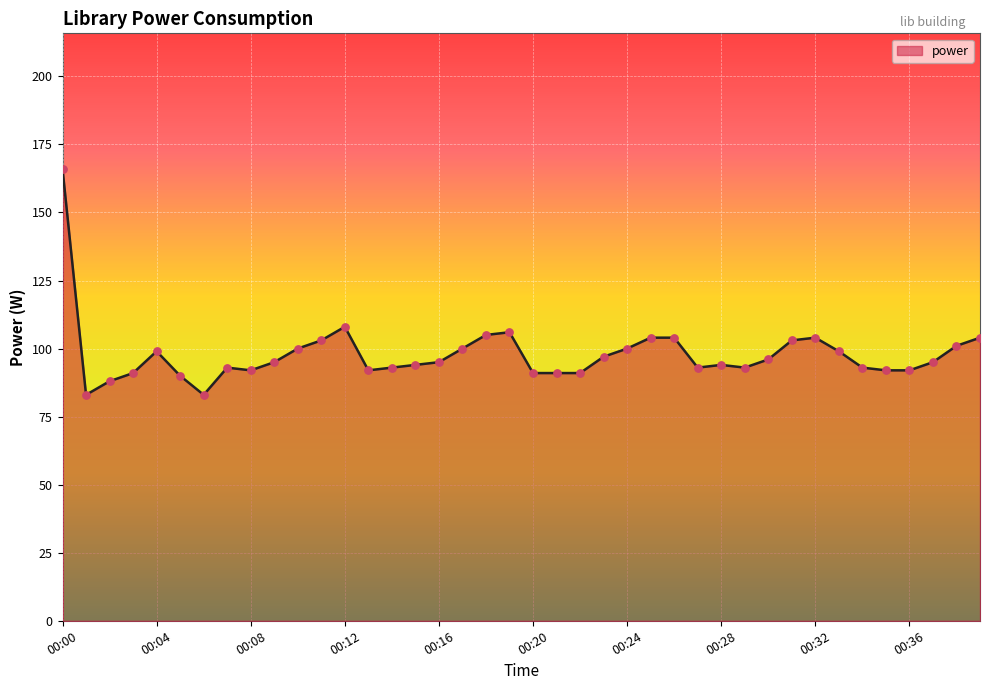

What is the difference between the maximum and minimum values?

83